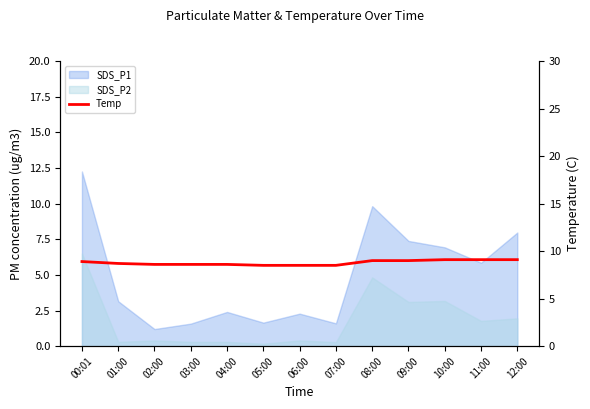

The value at 11:00 is 9.1. True or false?

True